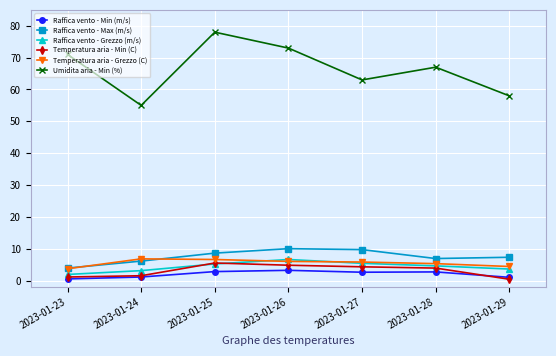

What is the value of the Raffica vento - Grezzo (m/s) point at the 1st from the left?

1.9